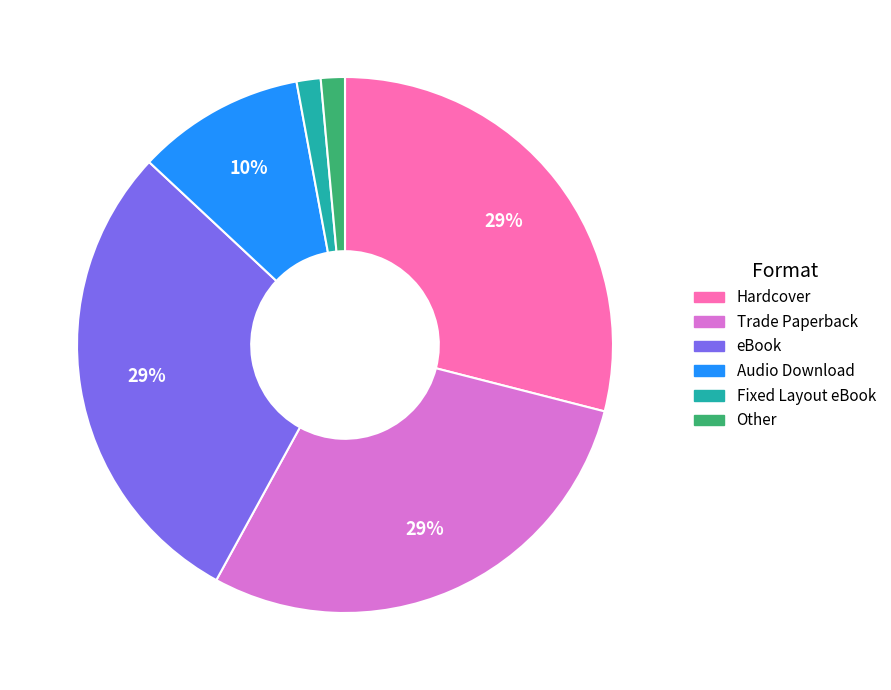

Does any single category account for the majority?

No